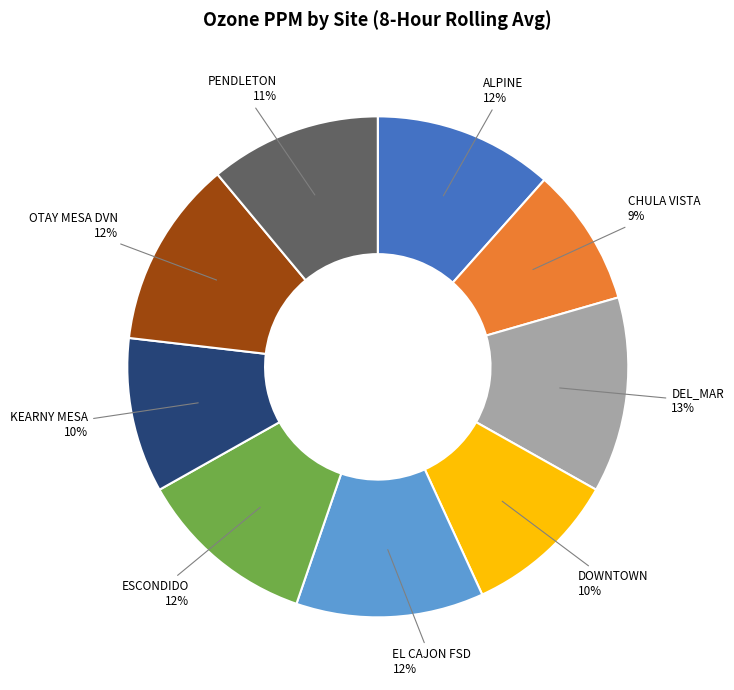

How many slices are in this pie chart?

9